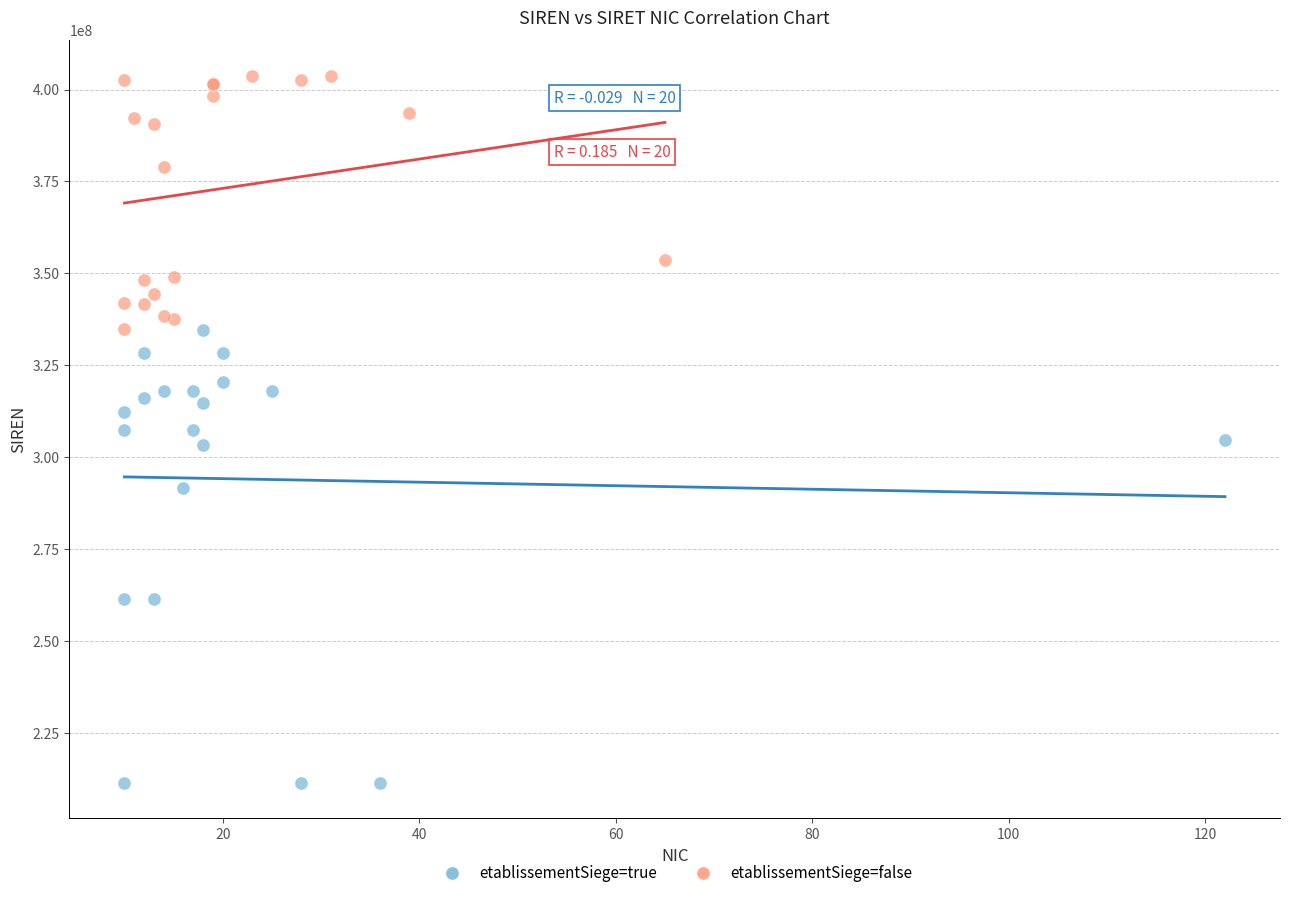

What are all the series names shown in the legend?

etablissementSiege=true, etablissementSiege=false